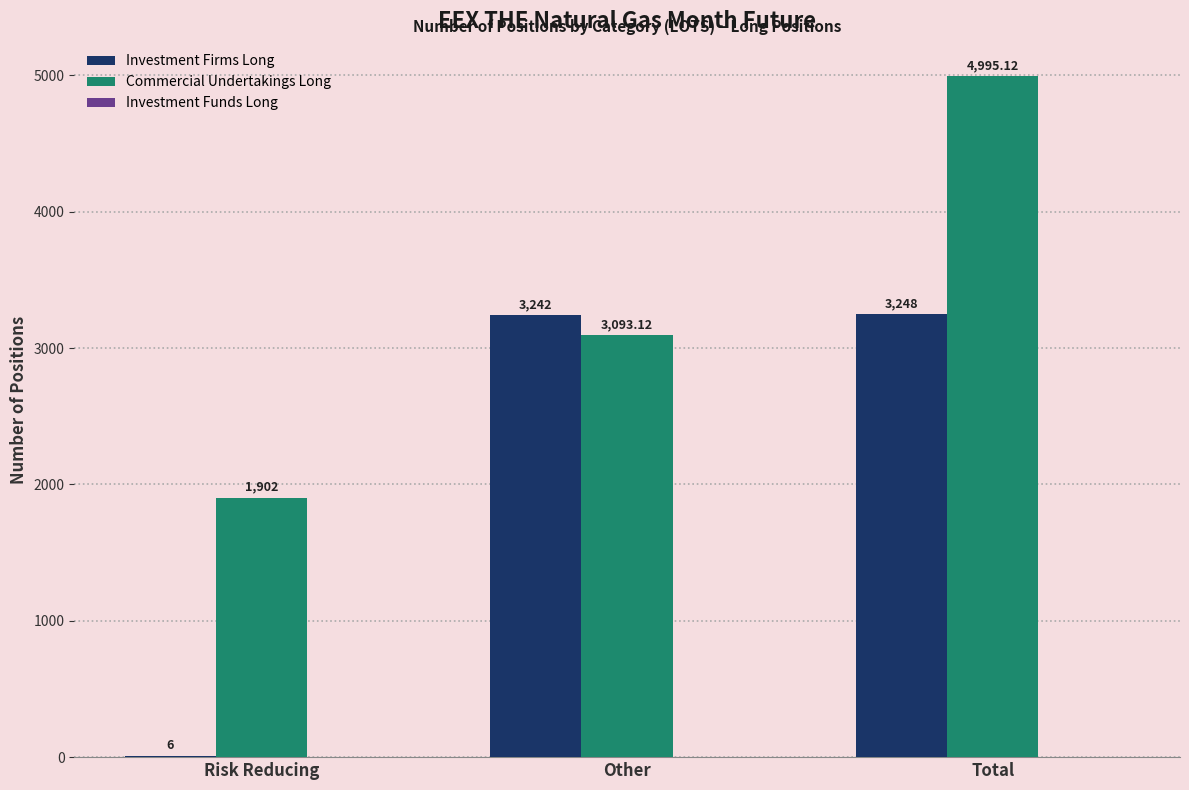

Which series changed the most between Other and Total?

Commercial Undertakings Long